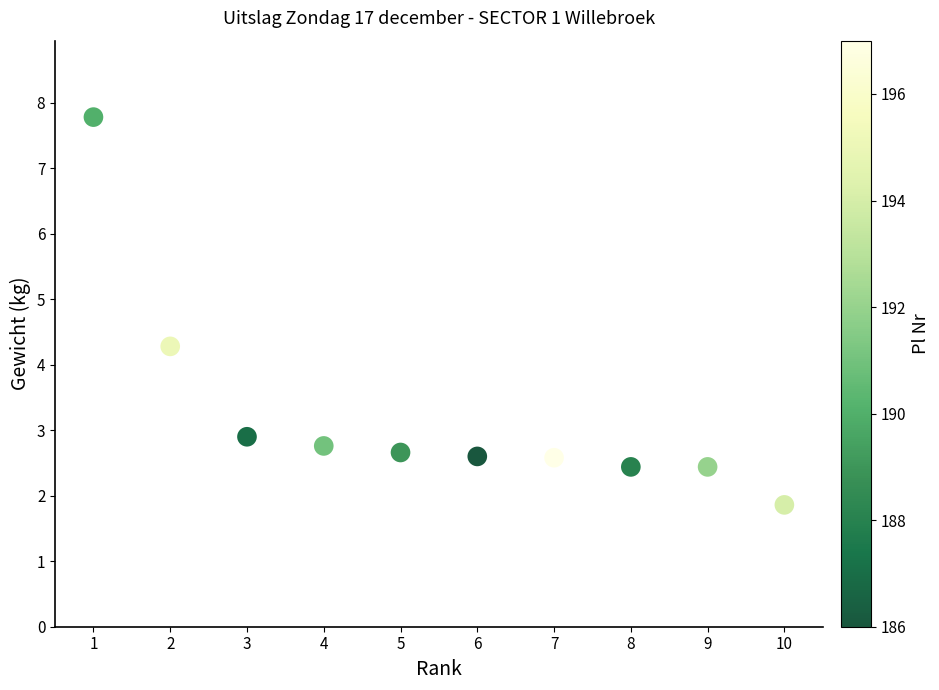

What Y value in the scatter plot is closest to 4?

4.3